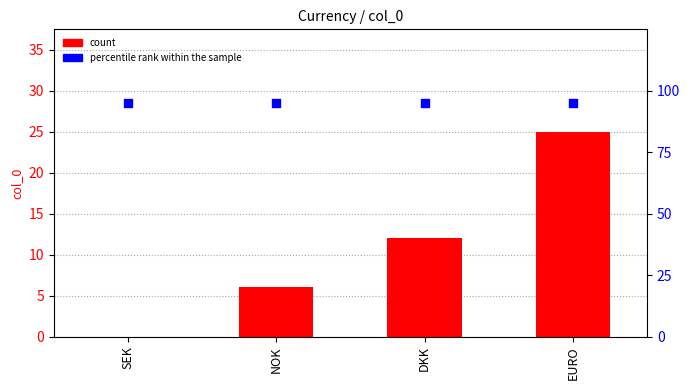

What are all the series names shown in the legend?

count, percentile rank within the sample